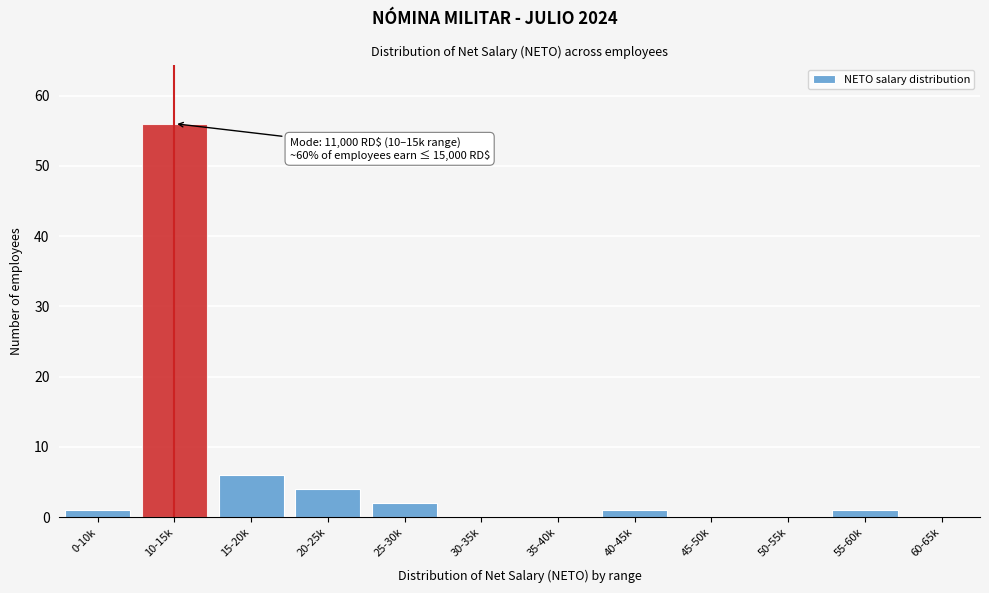

Reading right to left, list all the values displayed in this chart.

60-65k=0	55-60k=1	50-55k=0	45-50k=0	40-45k=1	35-40k=0	30-35k=0	25-30k=2	20-25k=4	15-20k=6	10-15k=56	0-10k=1